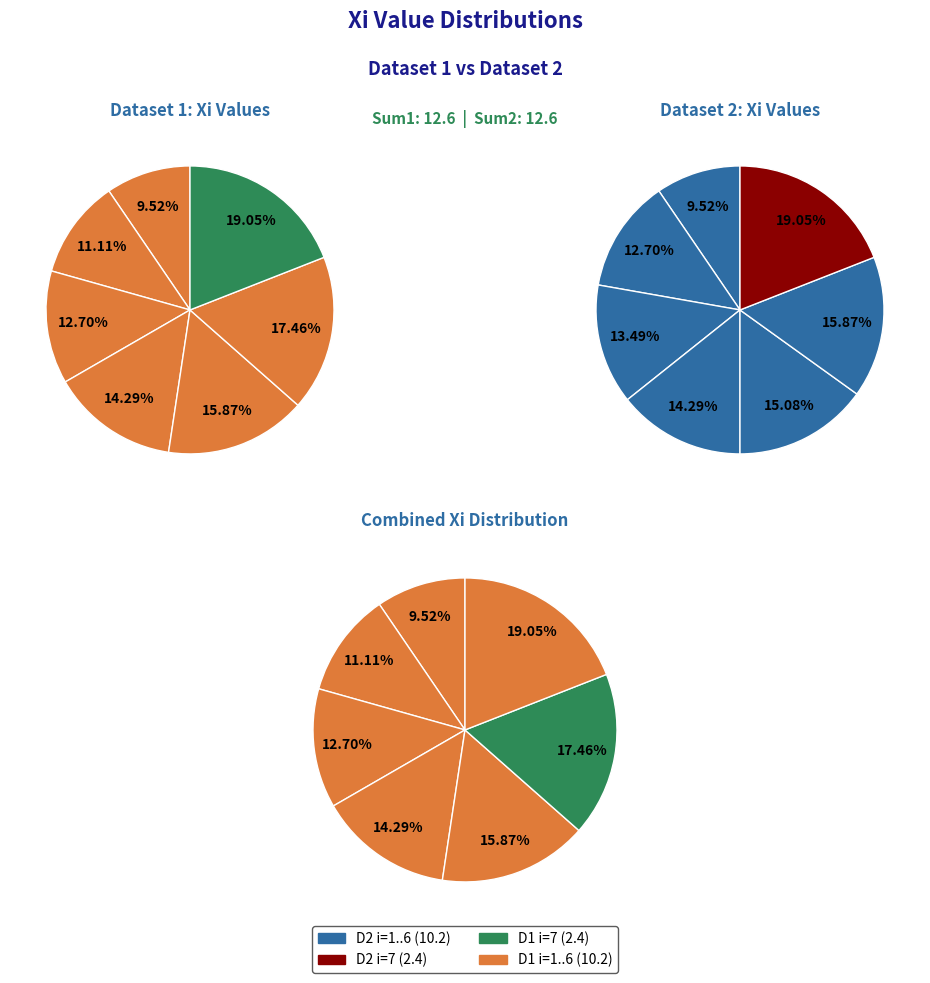

To the nearest percent, what is the difference between the largest and smallest slice percentages?

10%